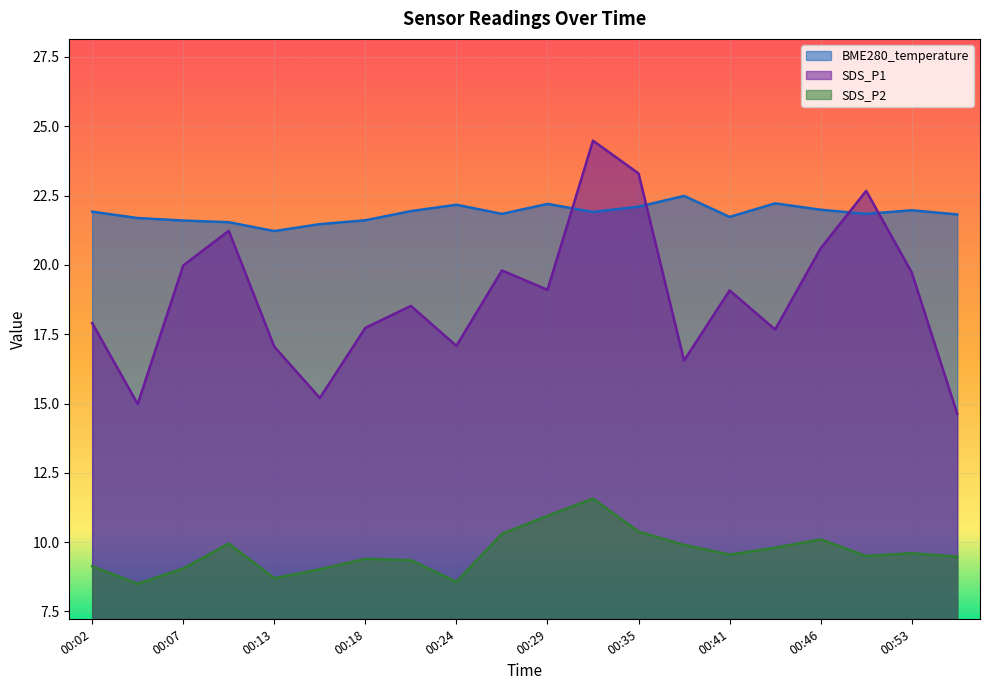

What is the difference between the maximum and minimum values in the SDS_P1 series?

9.8